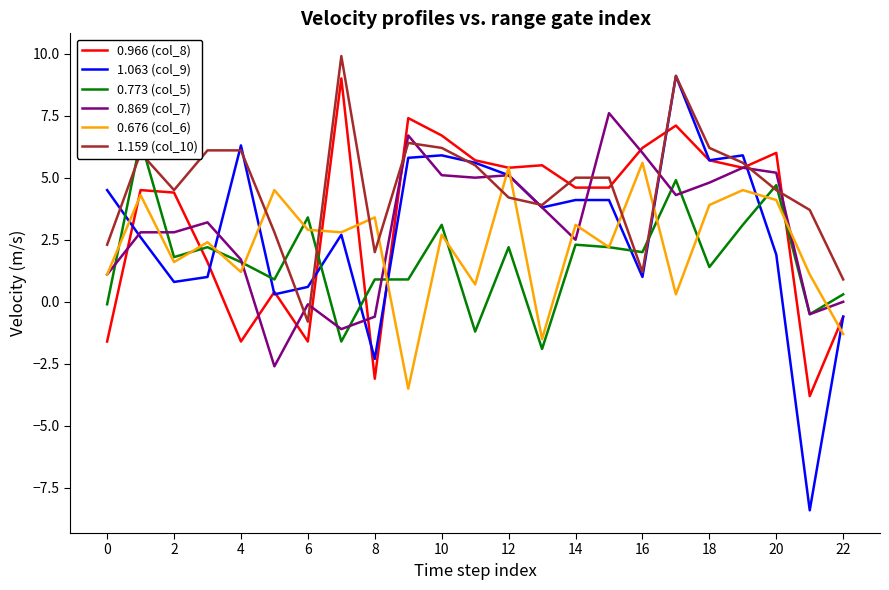

Reading right to left, what are all the values shown in this chart?

0.966 (col_8): -0.6	-3.8	6.0	5.4	5.7	7.1	6.2	4.6	4.6	5.5	5.4	5.7	6.7	7.4	-3.1	9.0	-1.6	0.4	-1.6	1.6	4.4	4.5	-1.6
1.063 (col_9): -0.6	-8.4	1.9	5.9	5.7	9.1	1.0	4.1	4.1	3.8	5.1	5.6	5.9	5.8	-2.3	2.7	0.6	0.3	6.3	1.0	0.8	2.6	4.5
0.773 (col_5): 0.3	-0.5	4.7	3.1	1.4	4.9	2.0	2.2	2.3	-1.9	2.2	-1.2	3.1	0.9	0.9	-1.6	3.4	0.9	1.6	2.2	1.8	6.5	-0.1
0.869 (col_7): 0.0	-0.5	5.2	5.4	4.8	4.3	6.0	7.6	2.5	3.8	5.1	5.0	5.1	6.7	-0.6	-1.1	-0.1	-2.6	1.7	3.2	2.8	2.8	1.1
0.676 (col_6): -1.3	1.1	4.1	4.5	3.9	0.3	5.6	2.2	3.1	-1.5	5.4	0.7	2.7	-3.5	3.4	2.8	2.9	4.5	1.2	2.4	1.6	4.3	1.1
1.159 (col_10): 0.9	3.7	4.5	5.6	6.2	9.1	1.2	5.0	5.0	3.9	4.2	5.5	6.2	6.4	2.0	9.9	-0.8	2.8	6.1	6.1	4.5	6.0	2.3